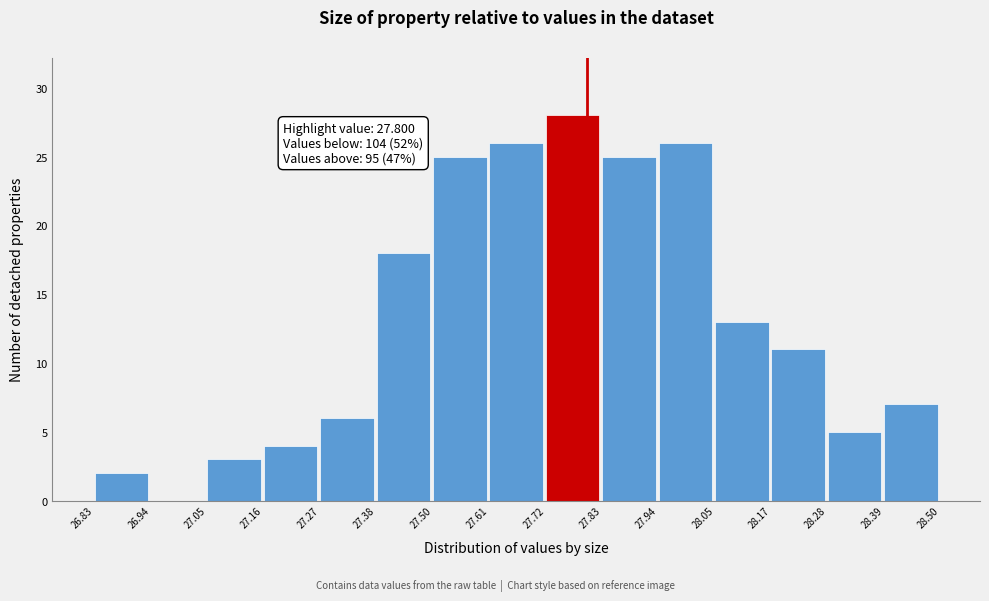

Which range on the x-axis has the tallest bar?

27.72 to 27.83